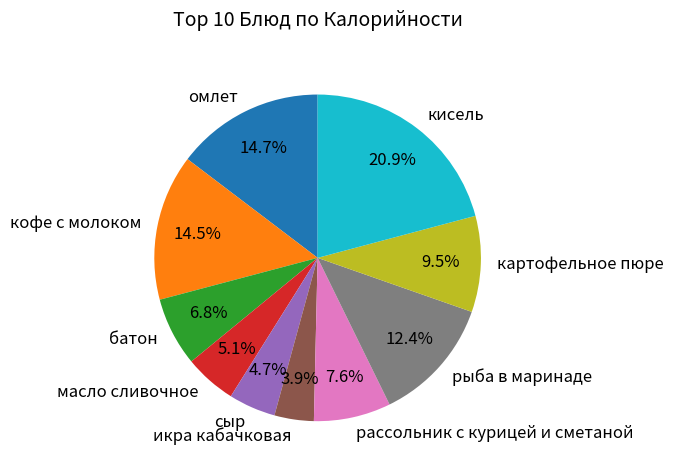

What portion of the pie excludes картофельное пюре?

90.5%